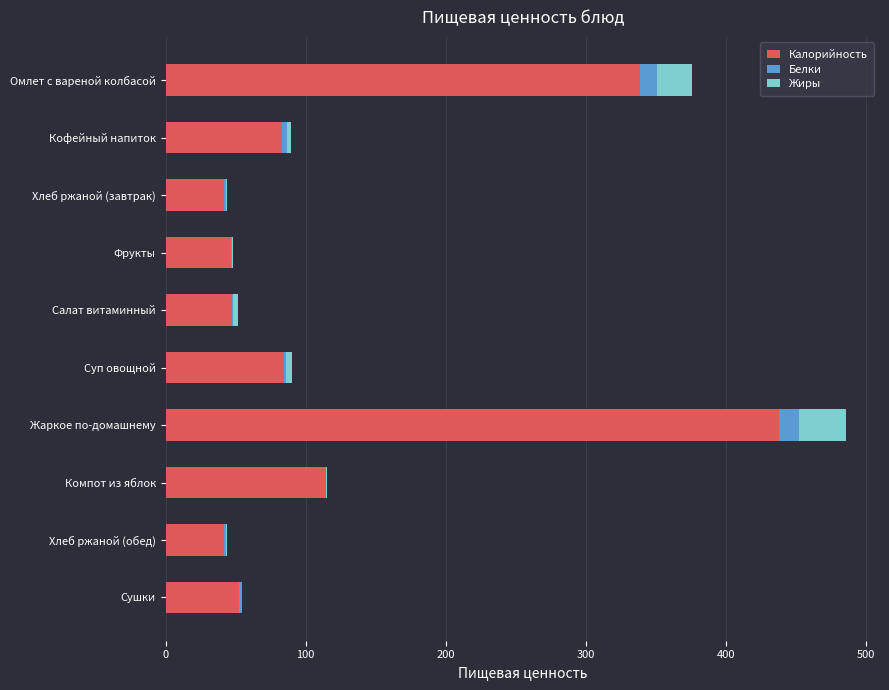

At which category is the sum across all series the highest?

Жаркое по-домашнему